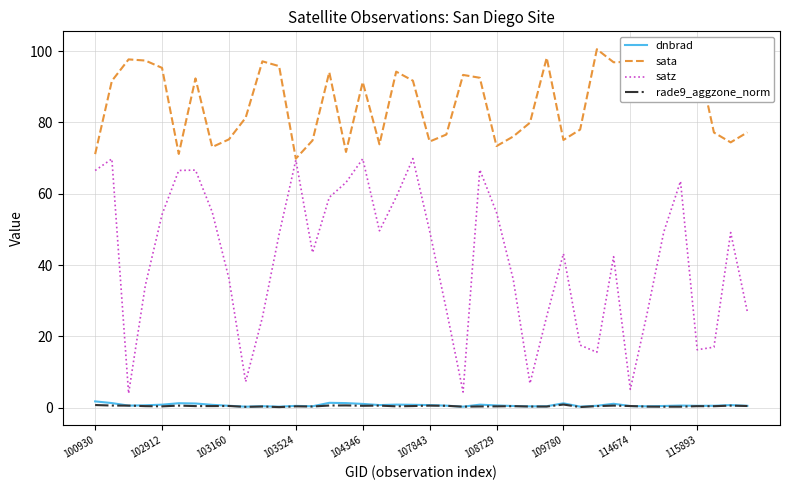

Which series has the largest range (max minus min)?

satz